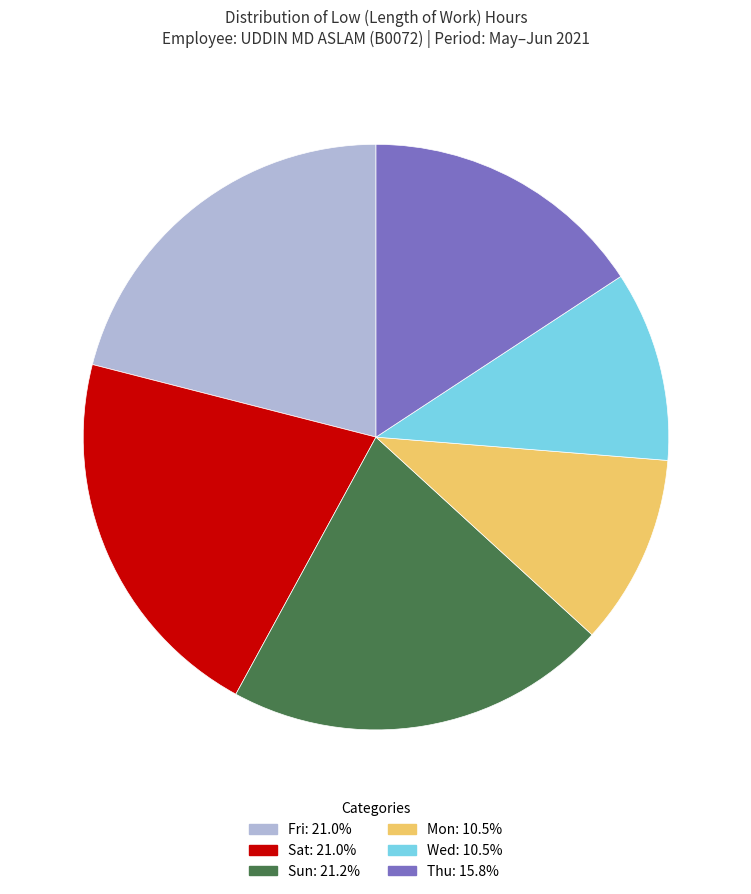

Is there any slice that represents more than half of the pie?

No